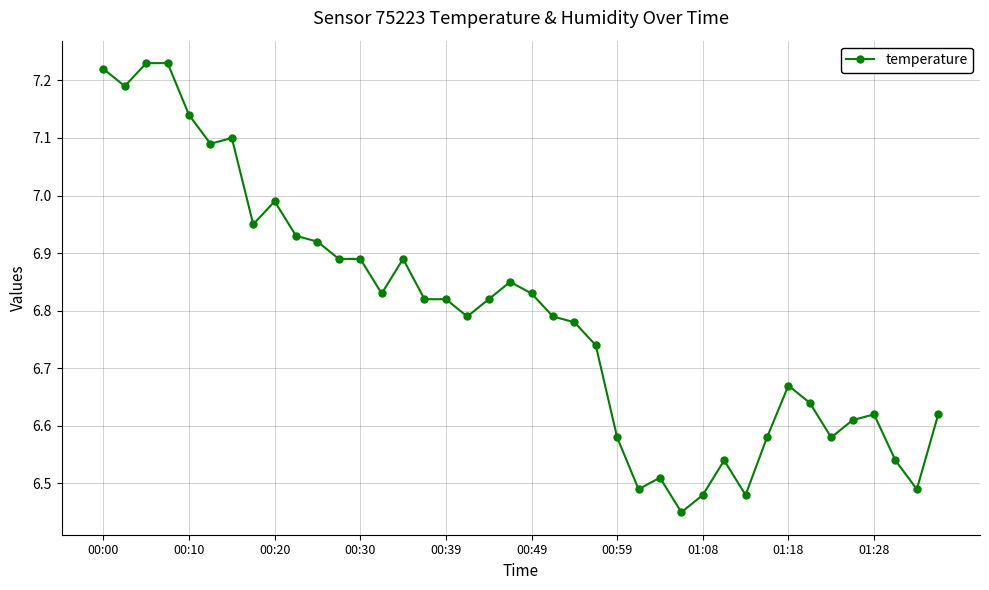

True or false: the data has more than 0 interior local peaks.

True